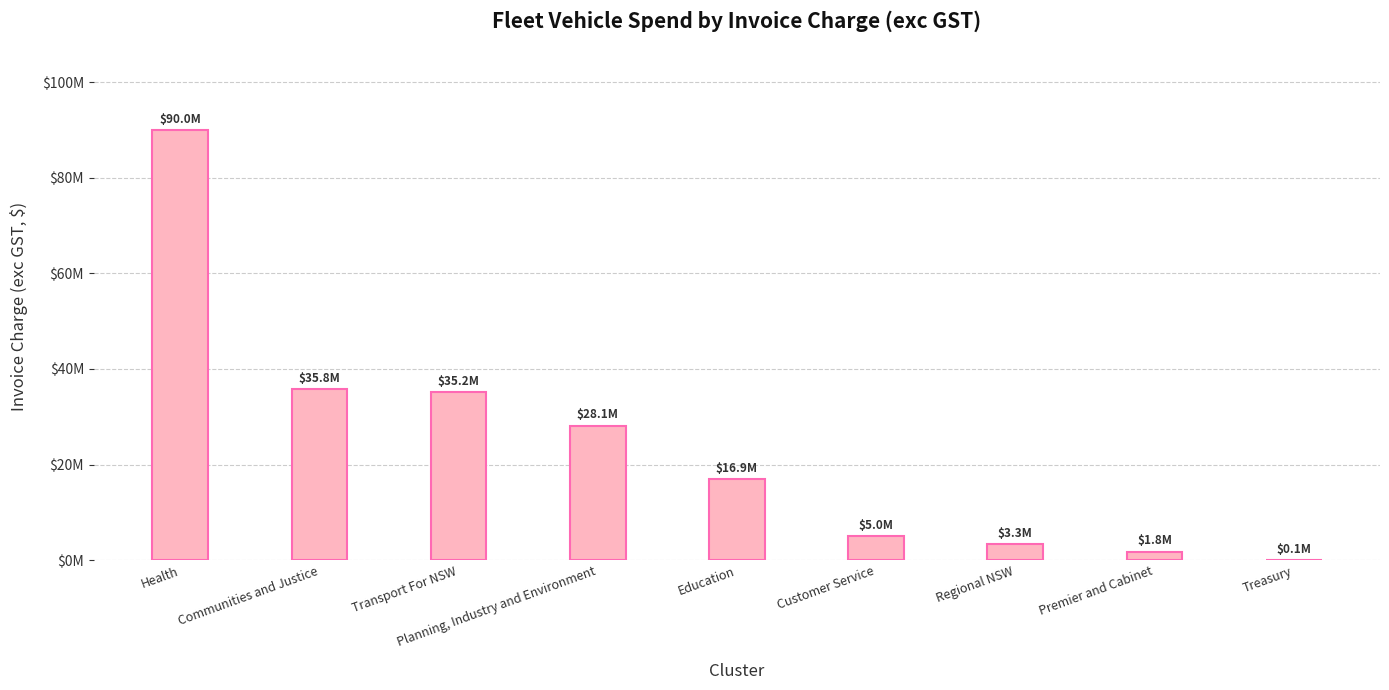

Are the bars horizontal?

No